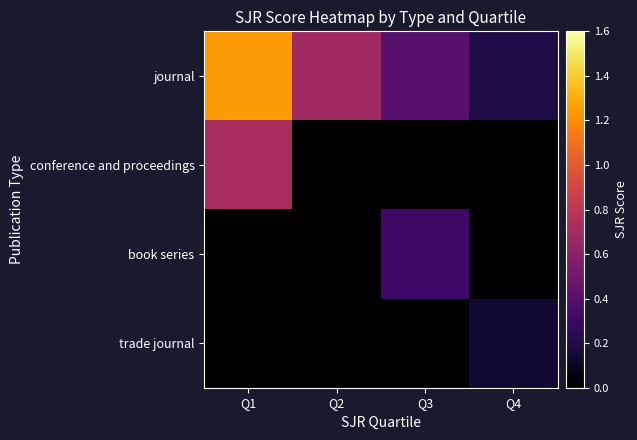

How many data points does each series have?

4